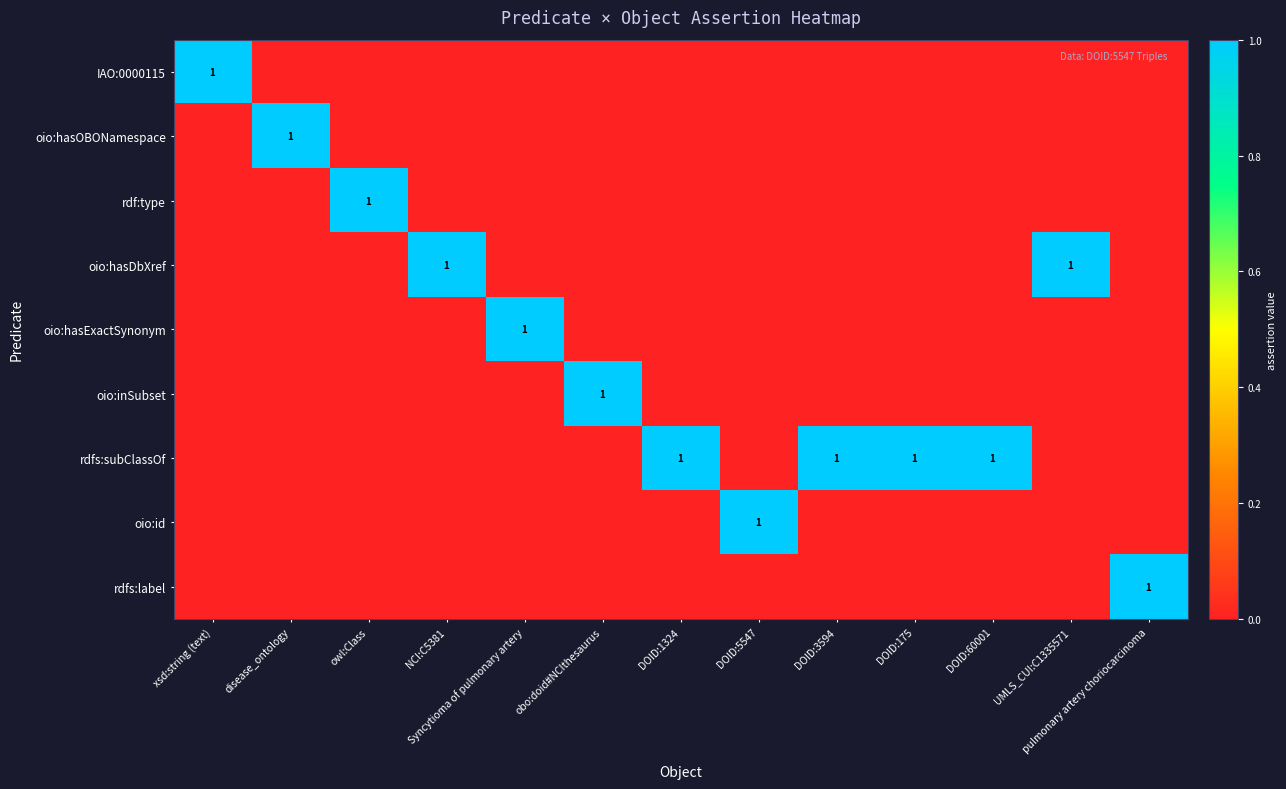

Which series changed the most between xsd:string (text) and pulmonary artery choriocarcinoma?

IAO:0000115